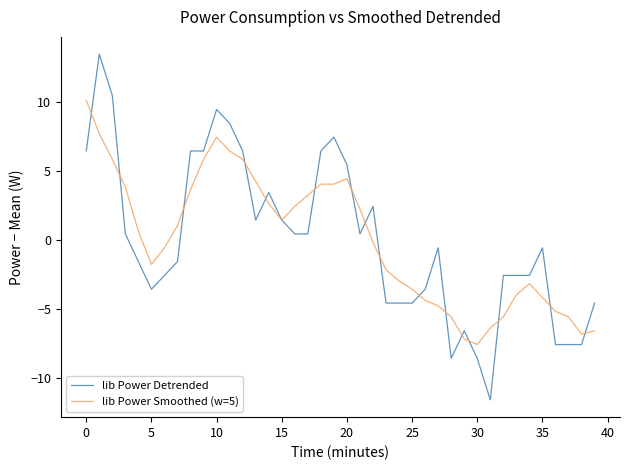

Which series has the widest spread of values?

lib Power Detrended